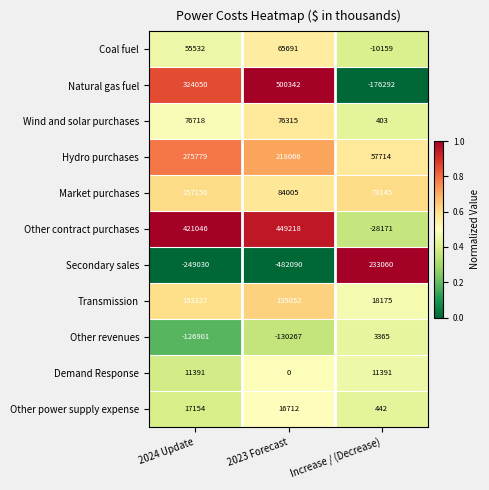

Which series has the largest total across all categories?

Other contract purchases